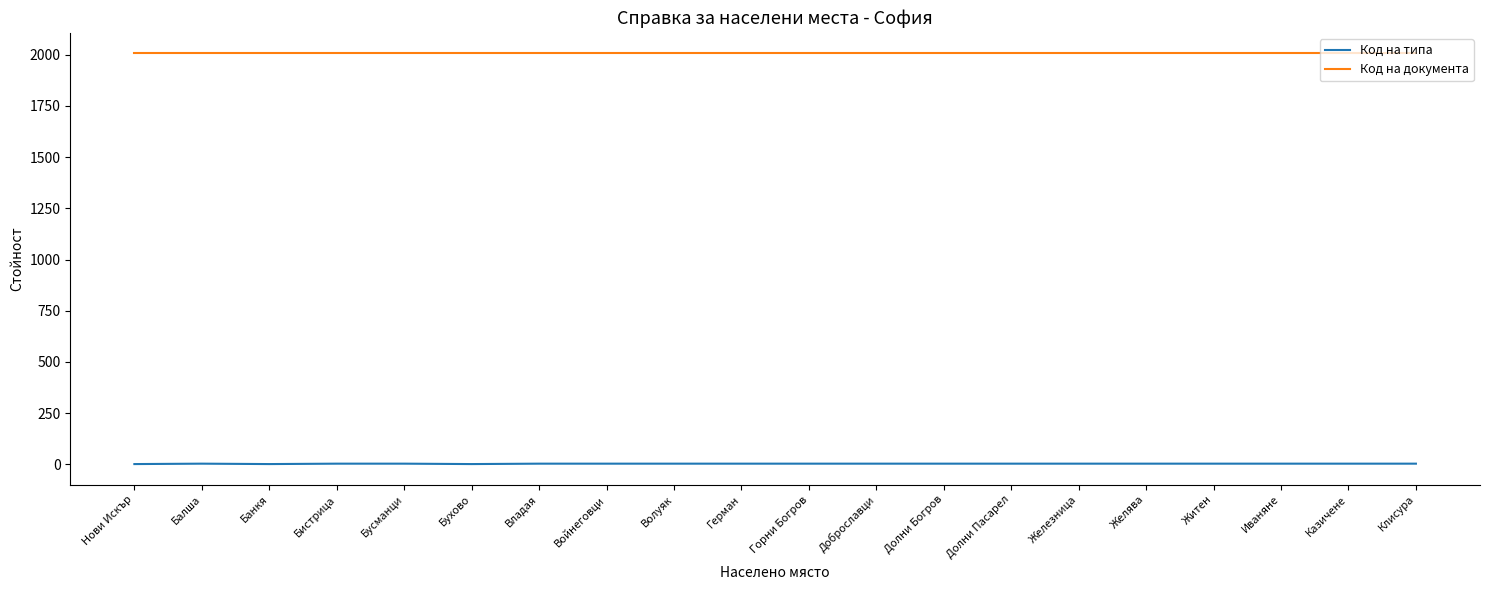

The value of Код на типа at Бухово is 1. True or false?

True